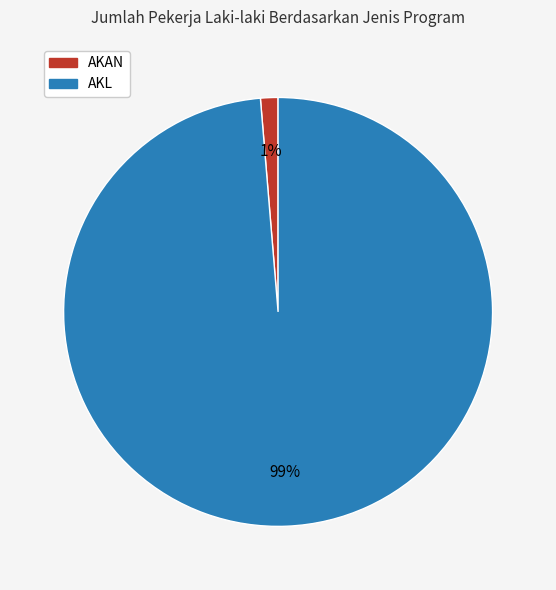

Which has a higher value, AKL or AKAN?

AKL